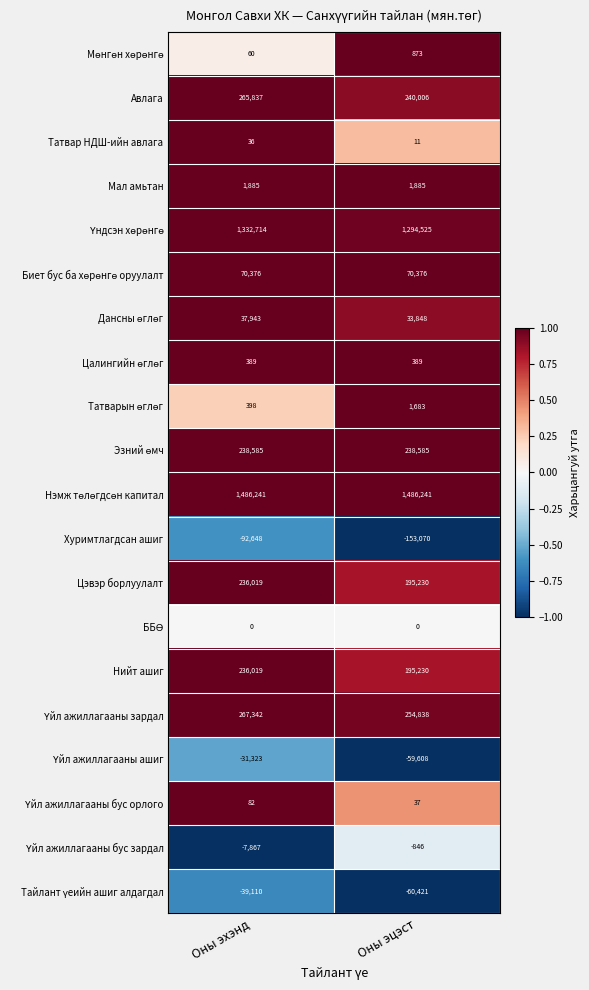

What is the total value across all series at Оны эцэст?

3739812